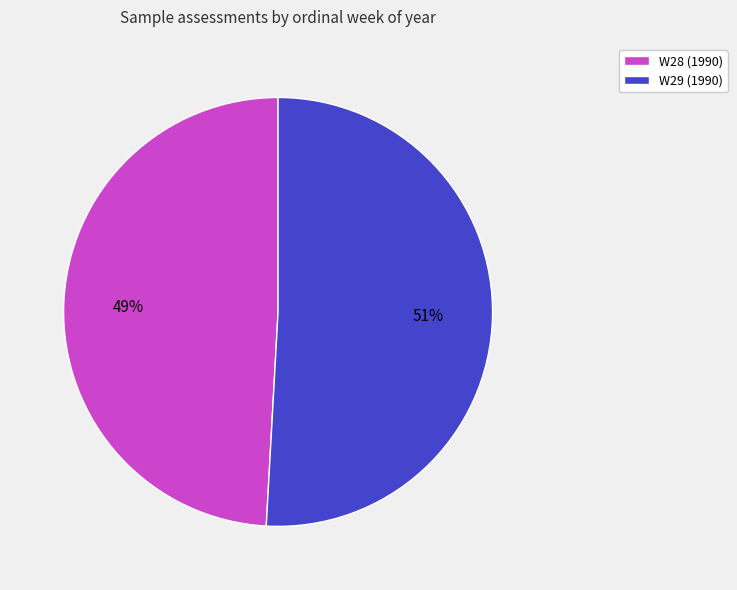

To the nearest percent, what portion does W29 (1990) represent?

51%